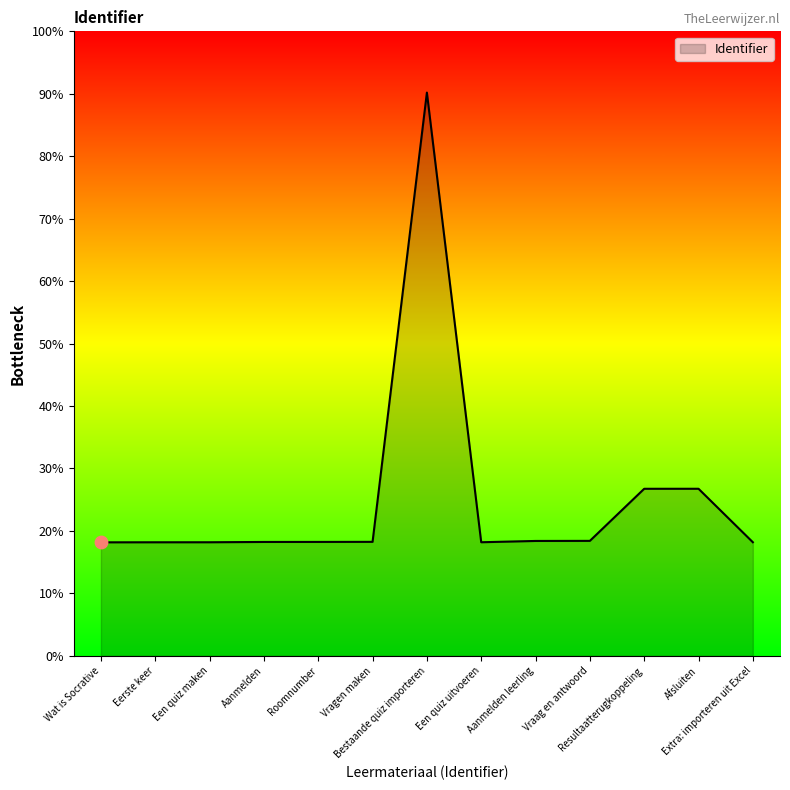

Is this an area chart (filled region under the line)?

Yes